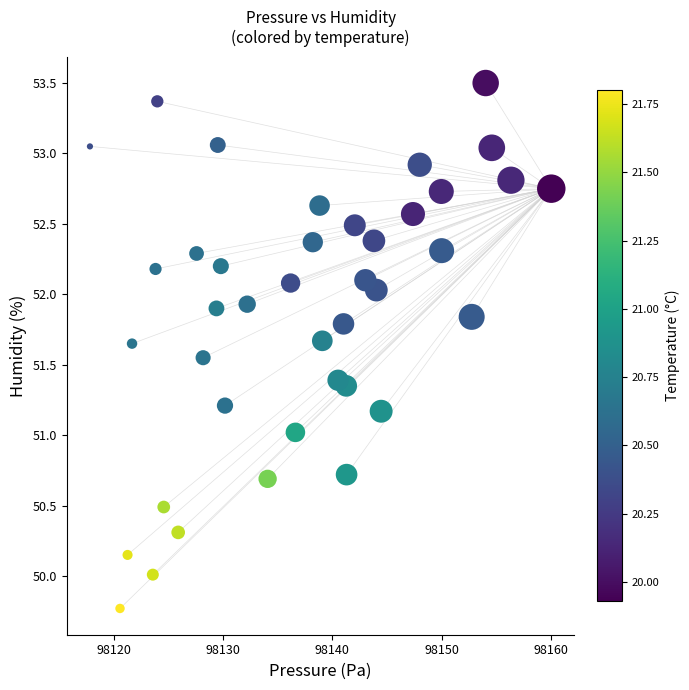

What is the range of X values (max minus min)?

42.2